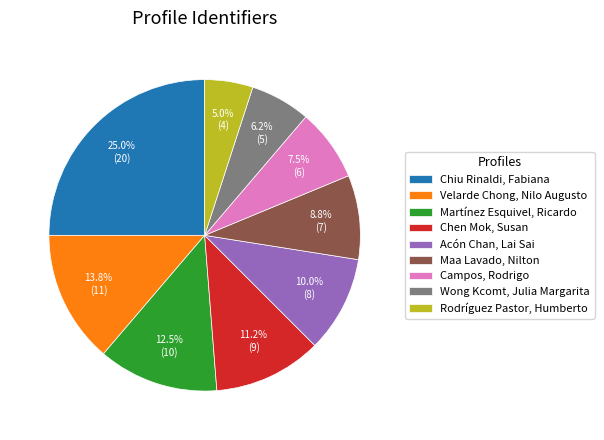

Count the number of slices in the pie.

9